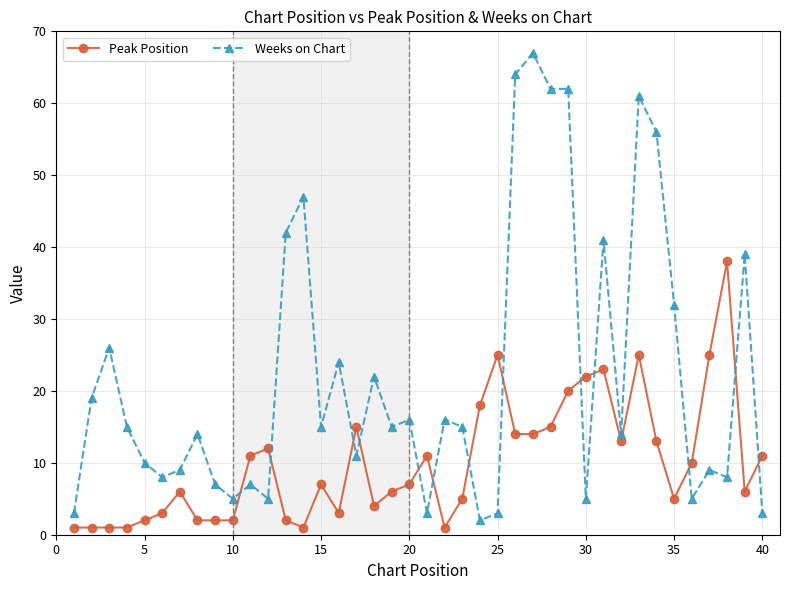

Which series has the largest total across all categories?

Weeks on Chart